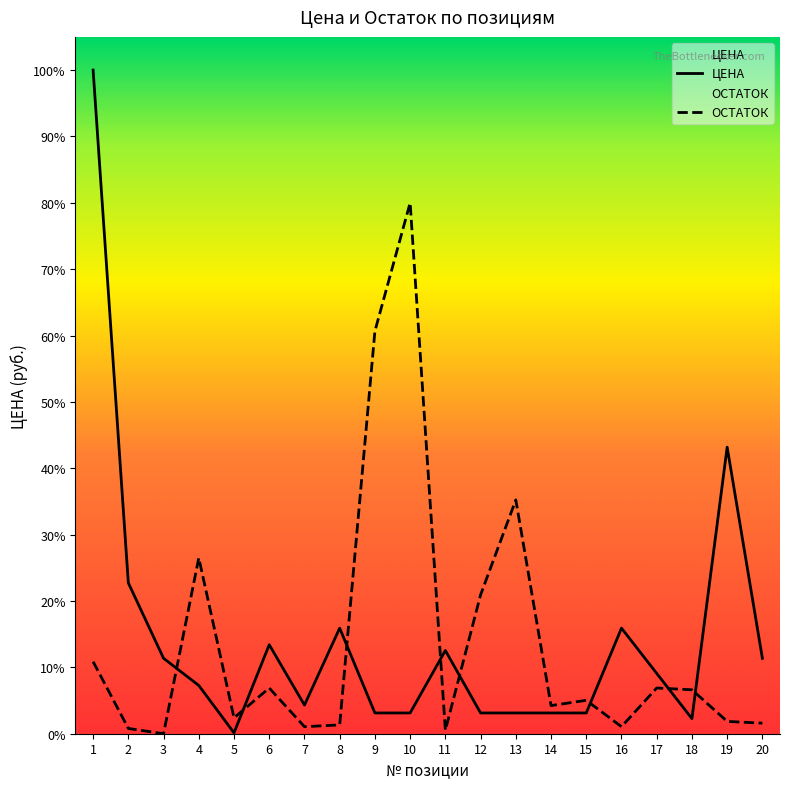

In ЦЕНА, how many points are higher than both neighbors (excluding endpoints)?

5